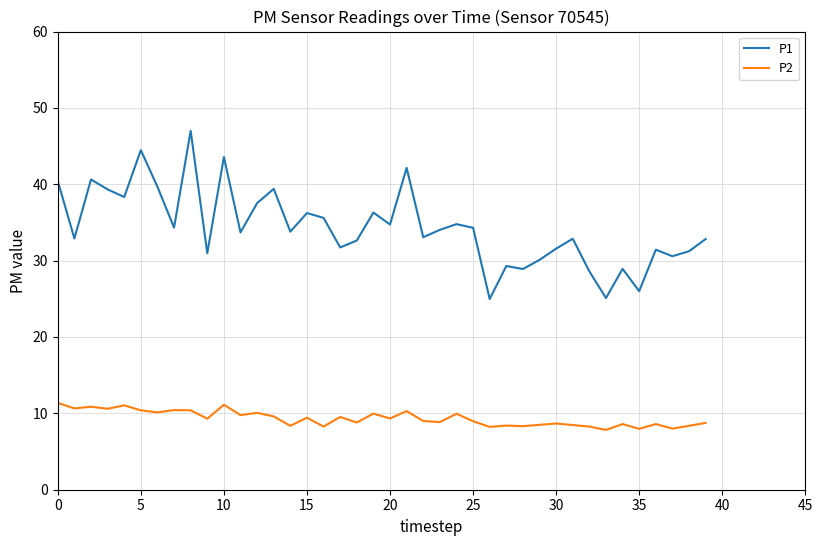

Which series has the widest spread of values?

P1